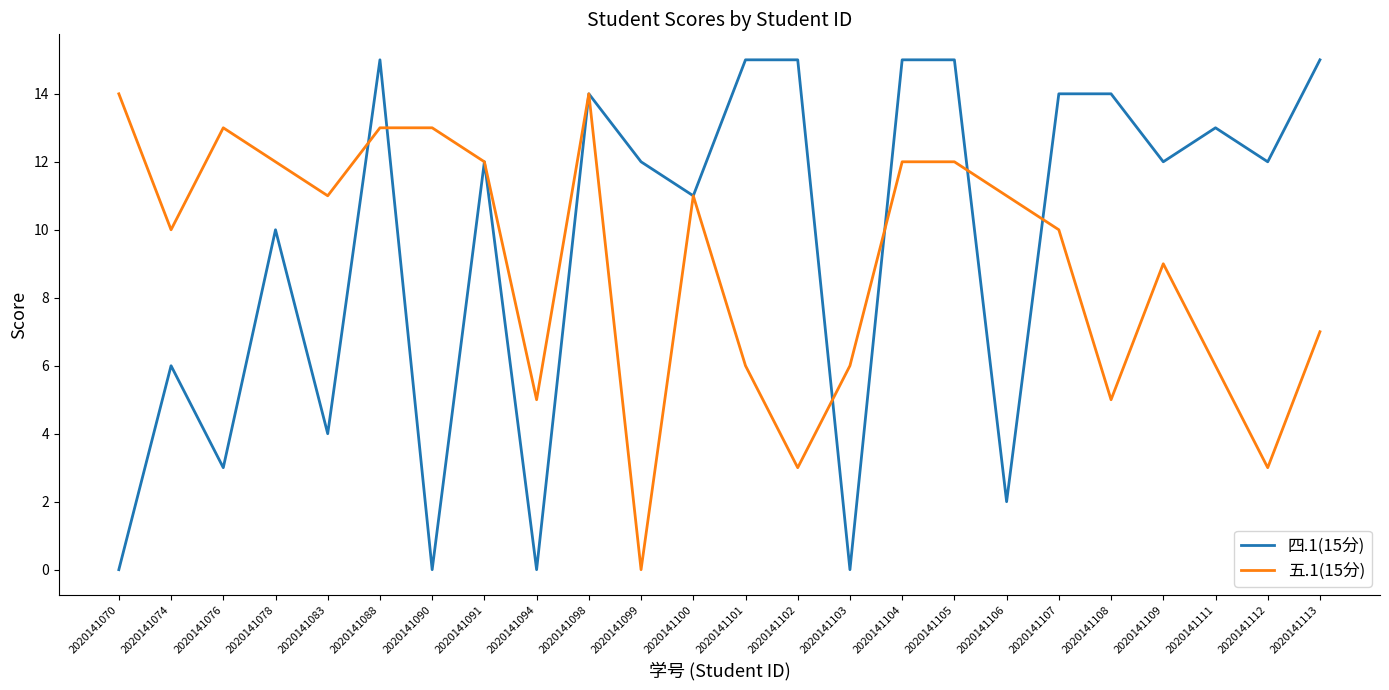

At 2020141099, list the series in order from smallest to largest.

五.1(15分), 四.1(15分)